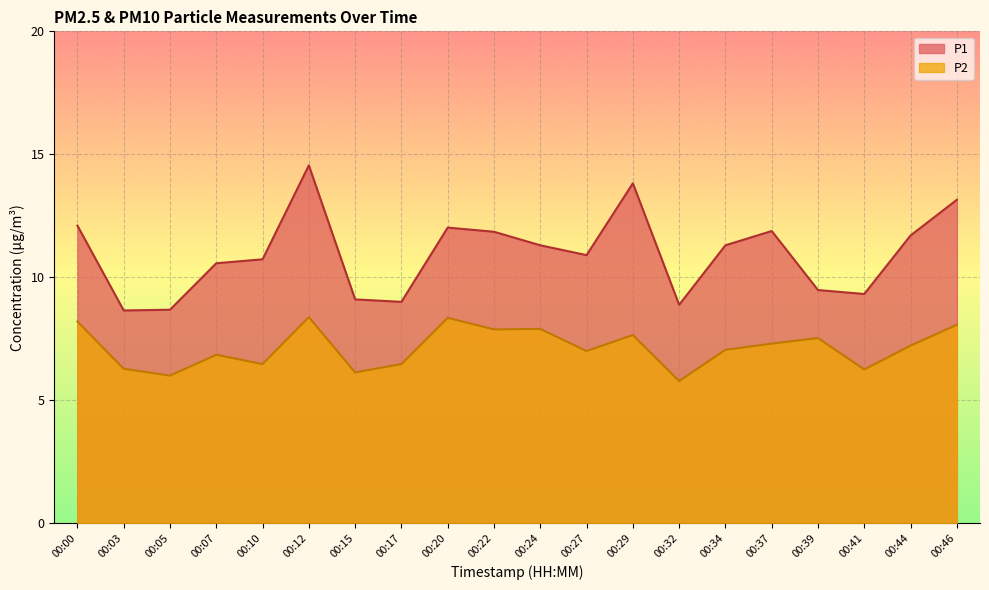

What is the difference between the P2 values at 00:00 and 00:12?

0.2